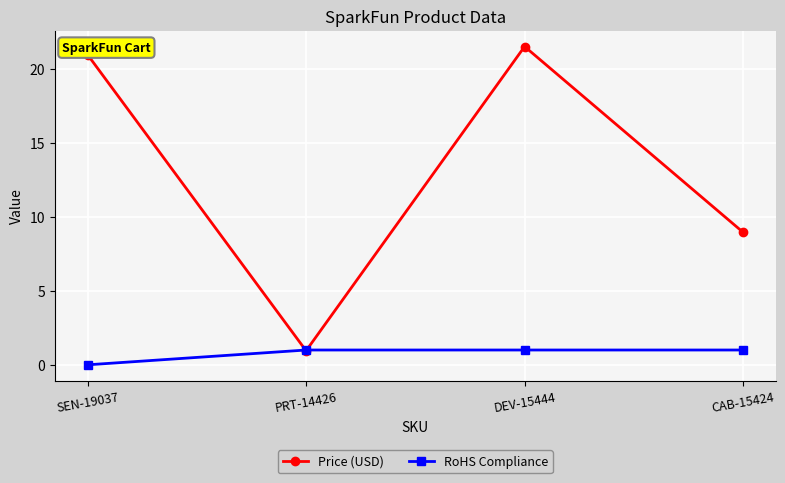

Rank the series by their maximum value, from highest to lowest.

Price (USD), RoHS Compliance